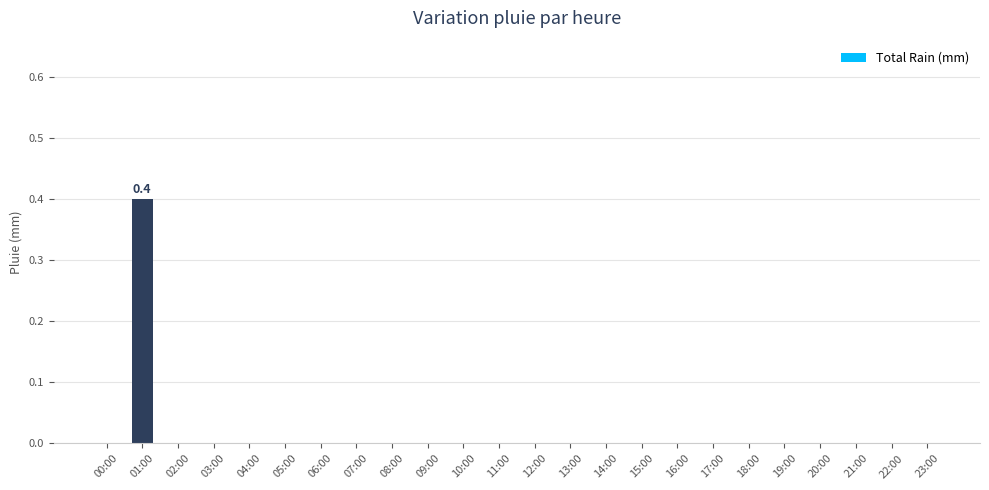

What is the change in value from 01:00 to 17:00?

-0.4